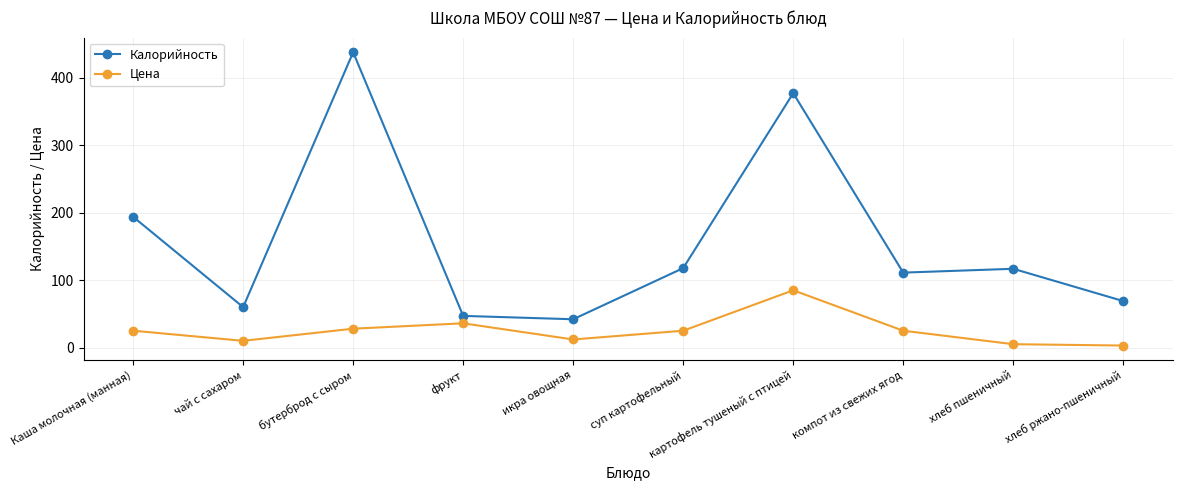

What is the smallest value displayed?

3.0